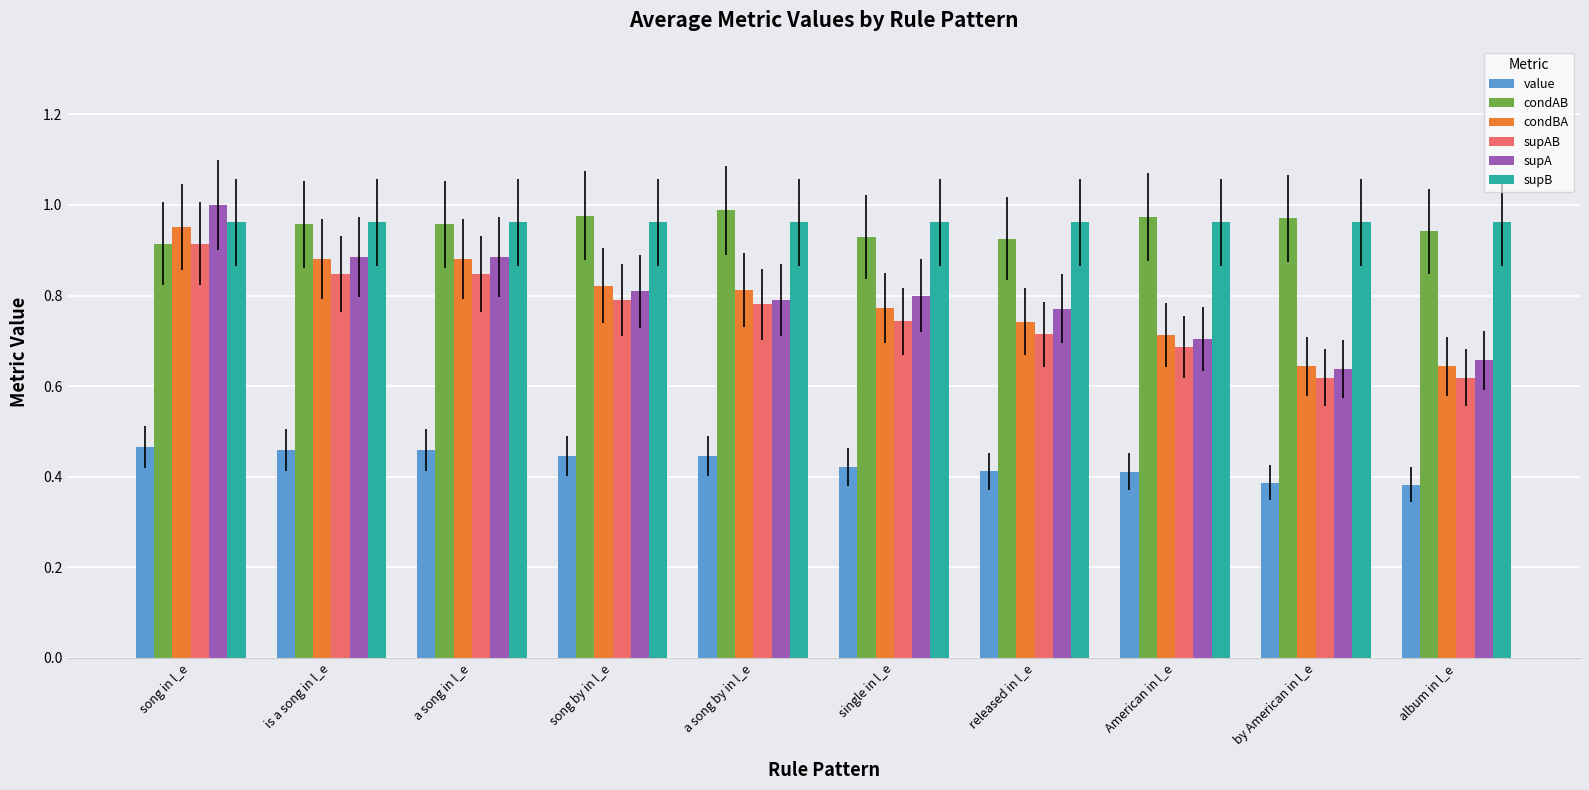

What is the label of the 8th bar from the left?

American in l_e